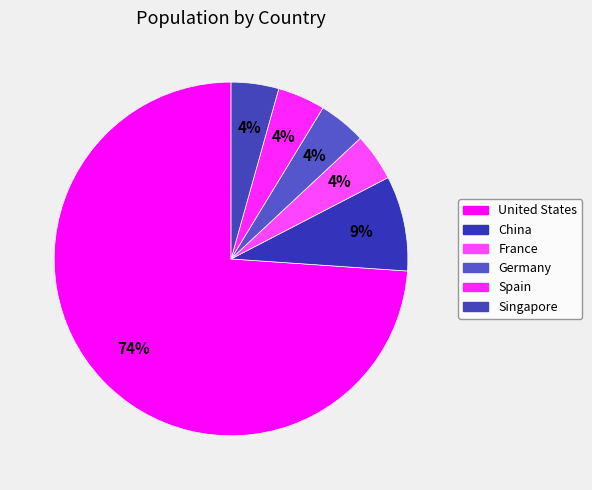

To the nearest percent, what is the difference between the United States and France slice percentages?

70%